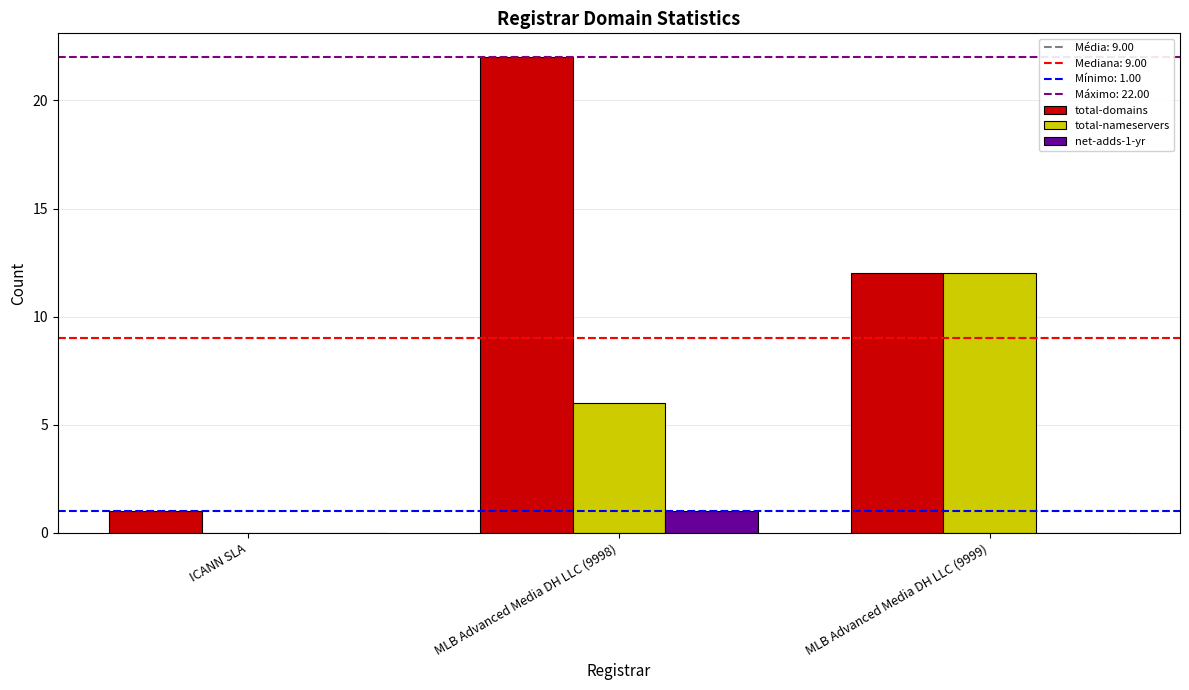

What is the highest value of the total-nameservers series?

12